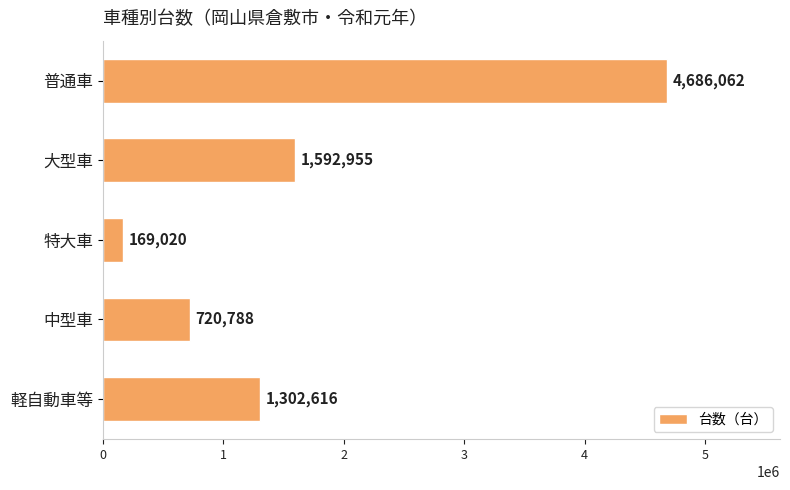

List the labels in order of value, largest first.

普通車, 大型車, 軽自動車等, 中型車, 特大車